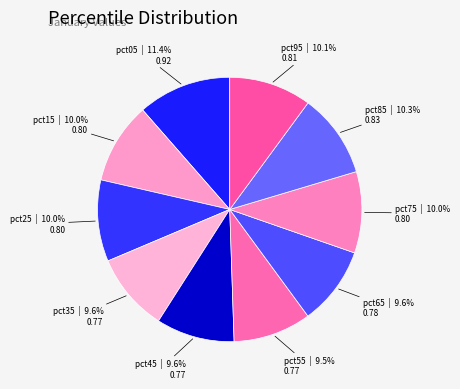

What portion of the pie excludes pct85?

89.7%